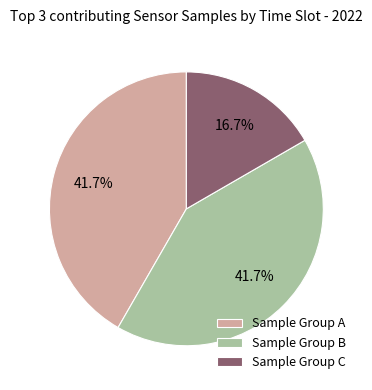

Which category has the smallest portion of the pie?

Sample Group C